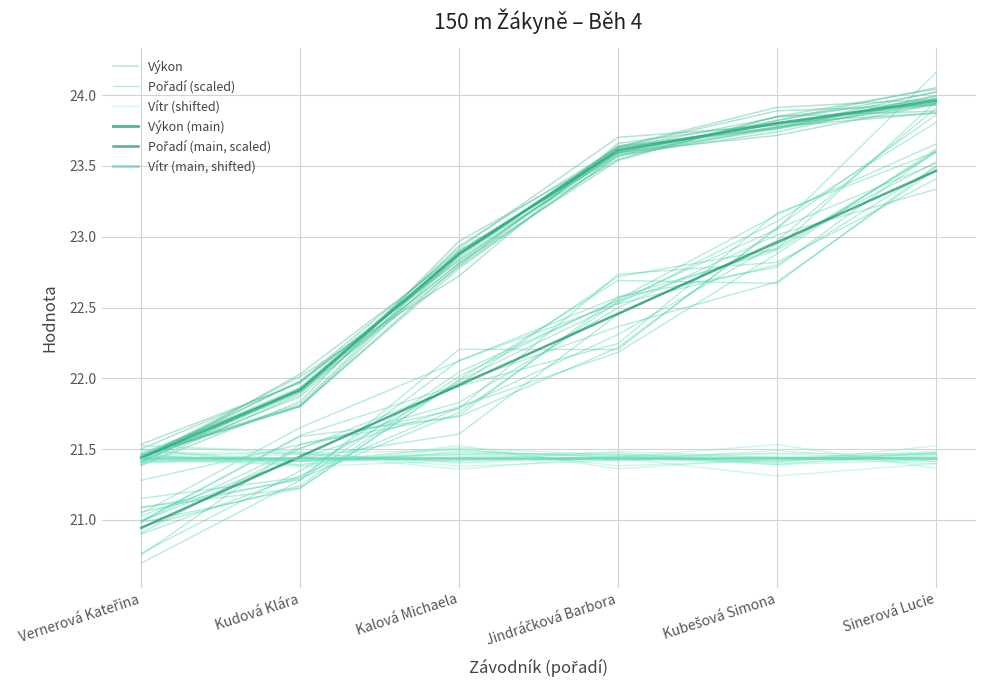

Between Kudová Klára and Jindráčková Barbora, which is larger?

Jindráčková Barbora